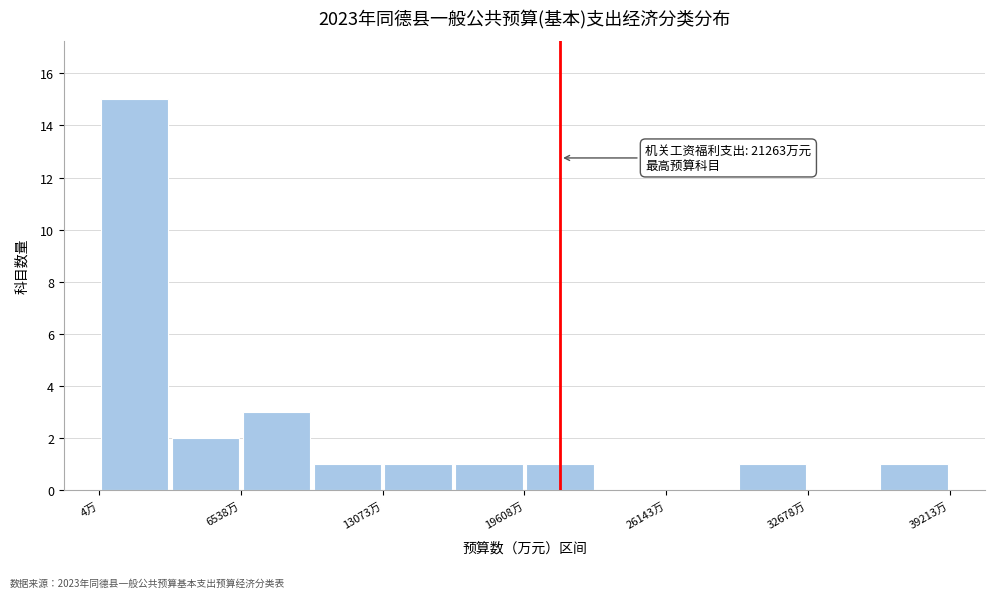

Around what value on the x-axis is the tallest bar? Give the approximate position of its centre, as read against the axis.

2000